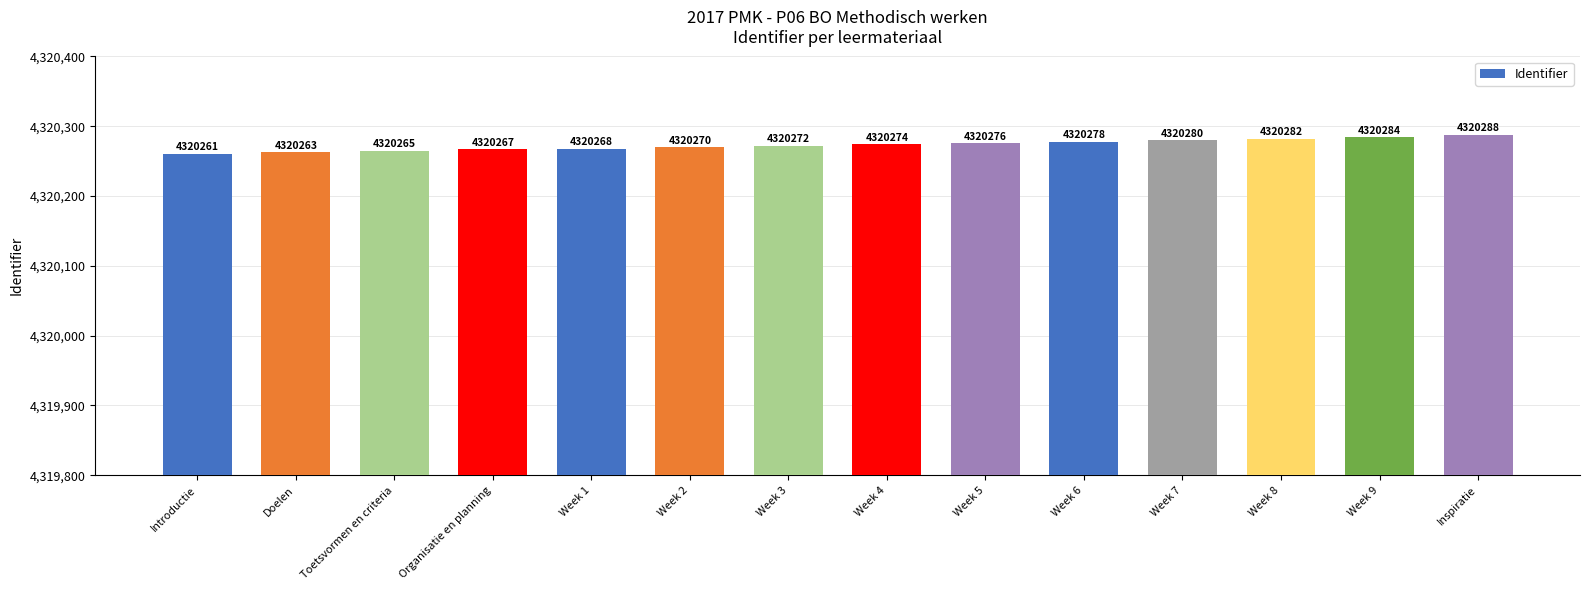

What is the label of the 3rd bar from the right?

Week 8